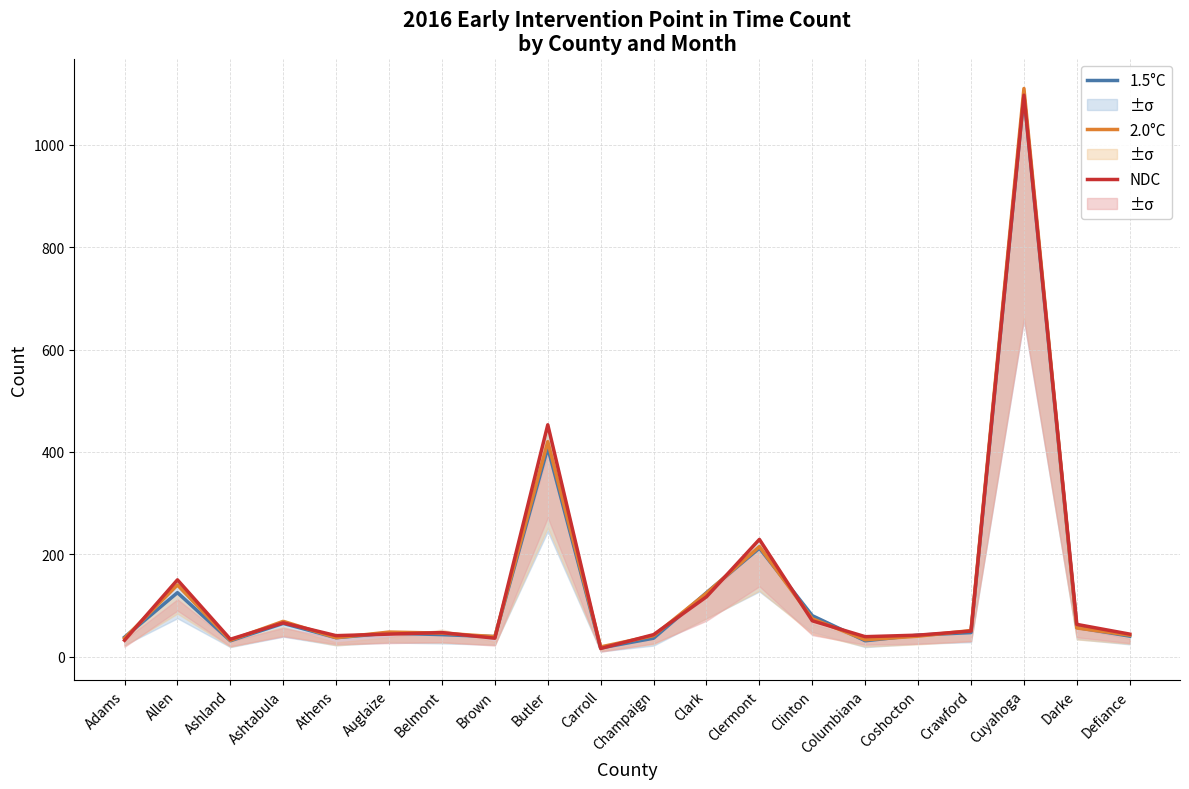

What is the highest value of the NDC series?

1097